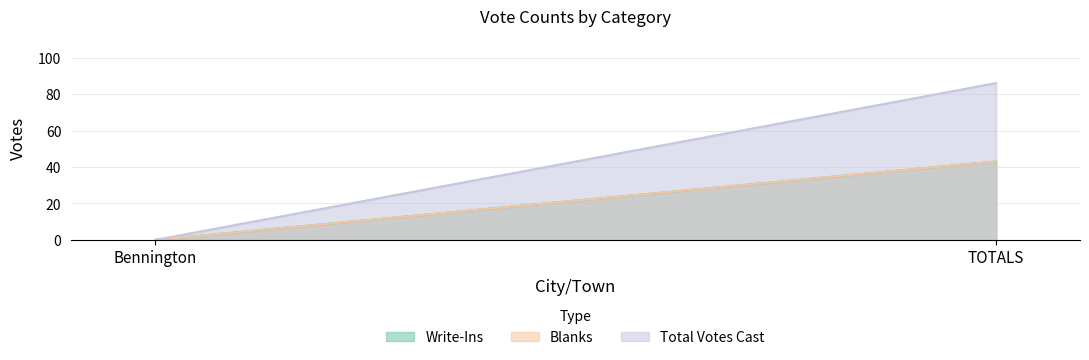

List the labels in order of Blanks value, largest first.

TOTALS, Bennington